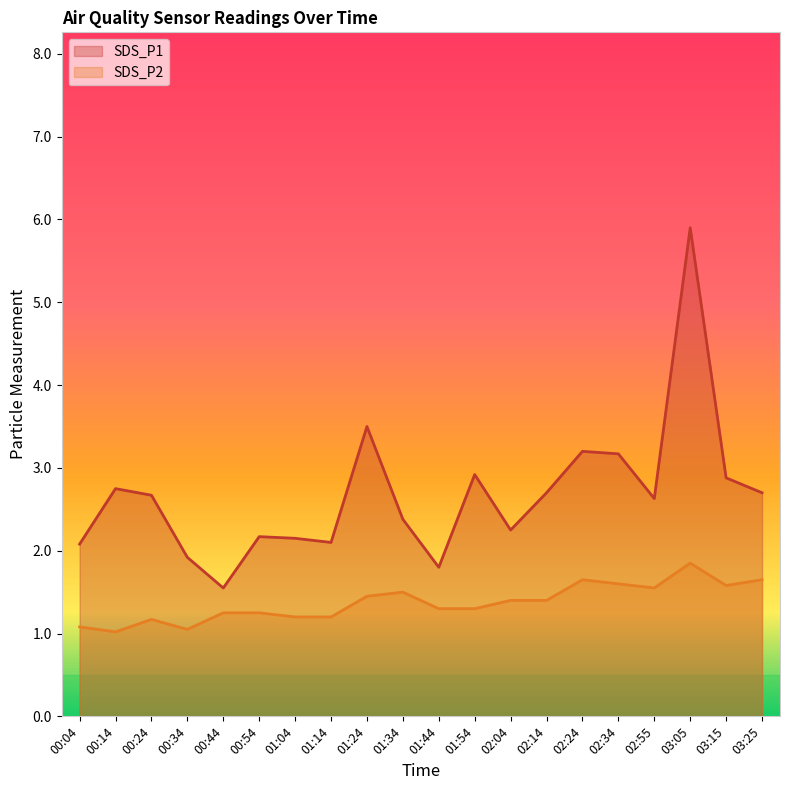

Reading right to left, what are all the values shown in this chart?

SDS_P1: 2.7	2.9	5.9	2.6	3.2	3.2	2.7	2.2	2.9	1.8	2.4	3.5	2.1	2.1	2.2	1.6	1.9	2.7	2.8	2.1
SDS_P2: 1.6	1.6	1.9	1.6	1.6	1.6	1.4	1.4	1.3	1.3	1.5	1.4	1.2	1.2	1.2	1.2	1.1	1.2	1.0	1.1